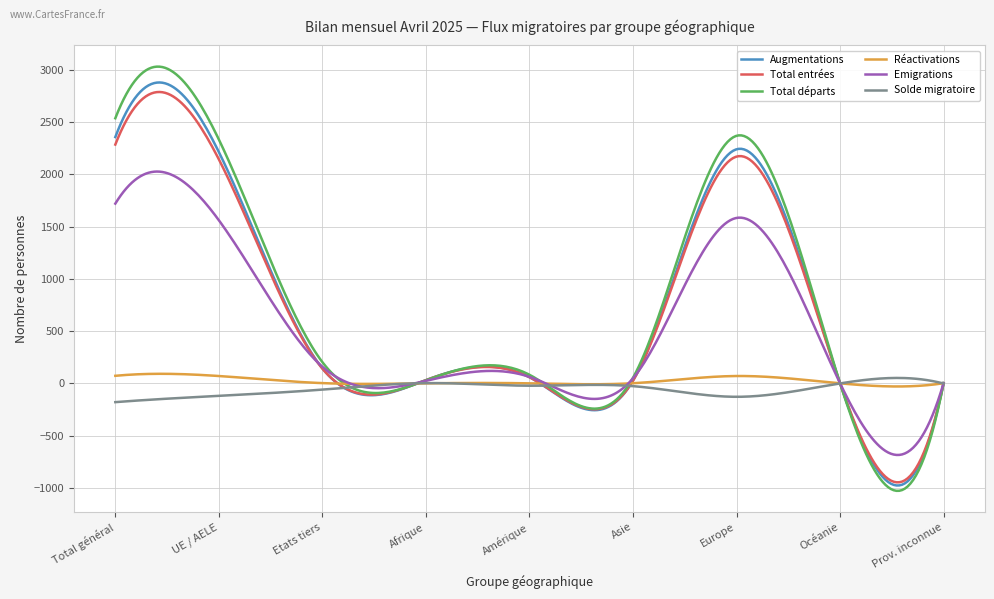

Which series has the widest spread of values?

Total départs